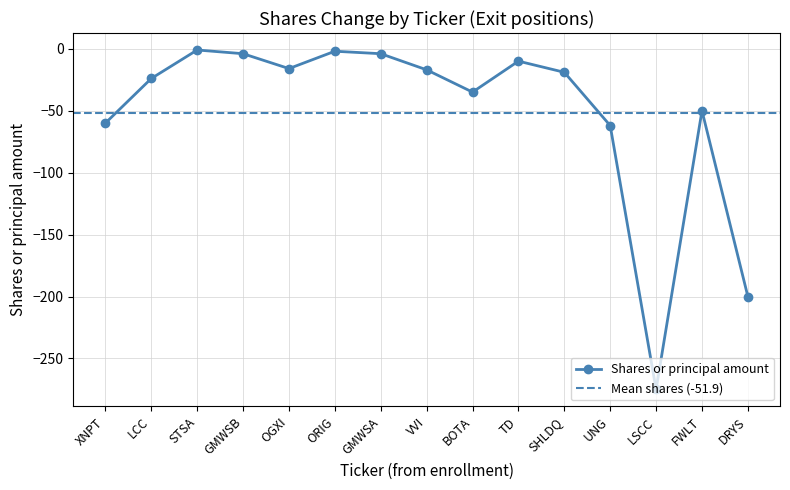

The chart shows a value of -24 at LCC. True or false?

True